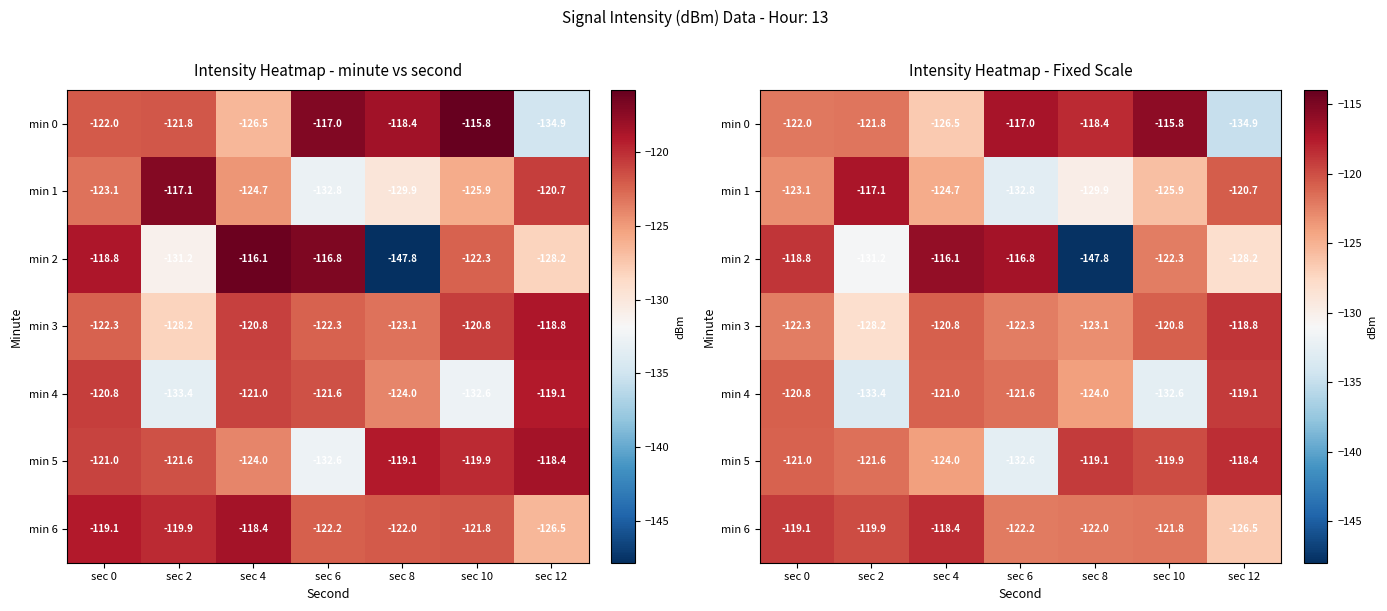

What is the maximum value shown in the chart?

-115.8